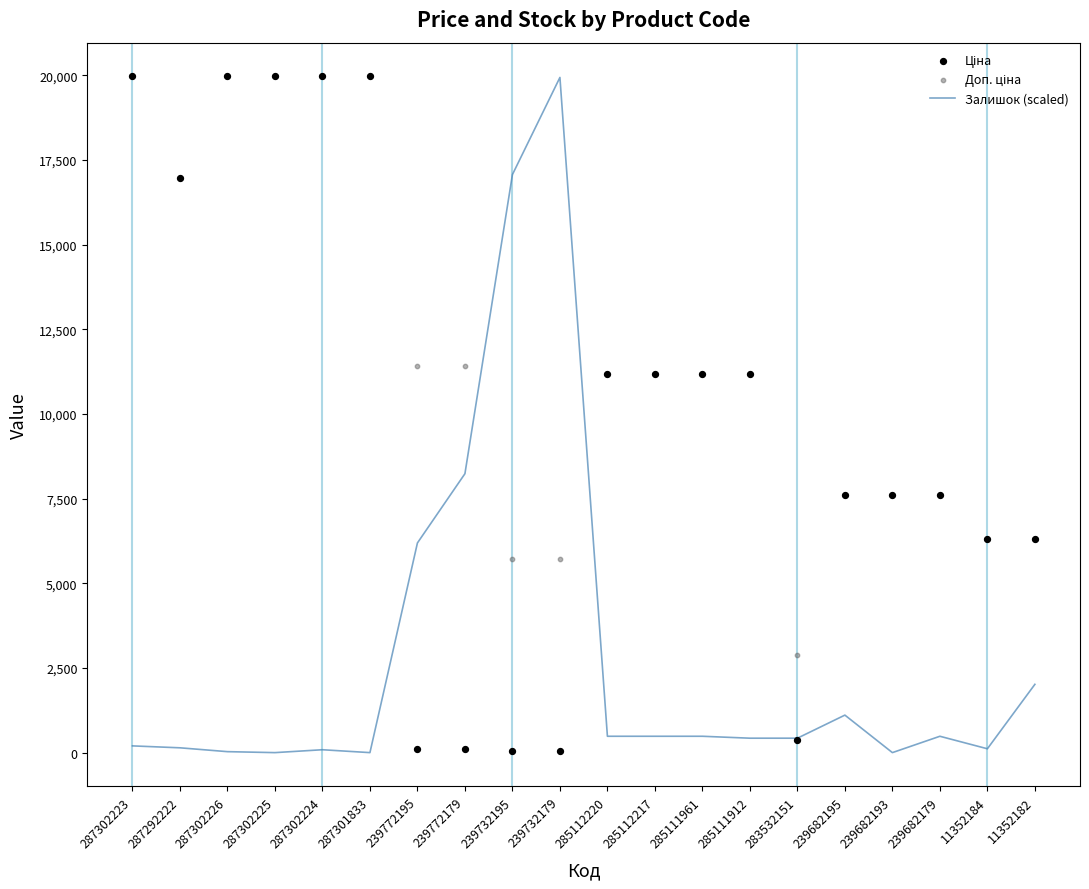

Which series has the largest total across all categories?

Доп. ціна